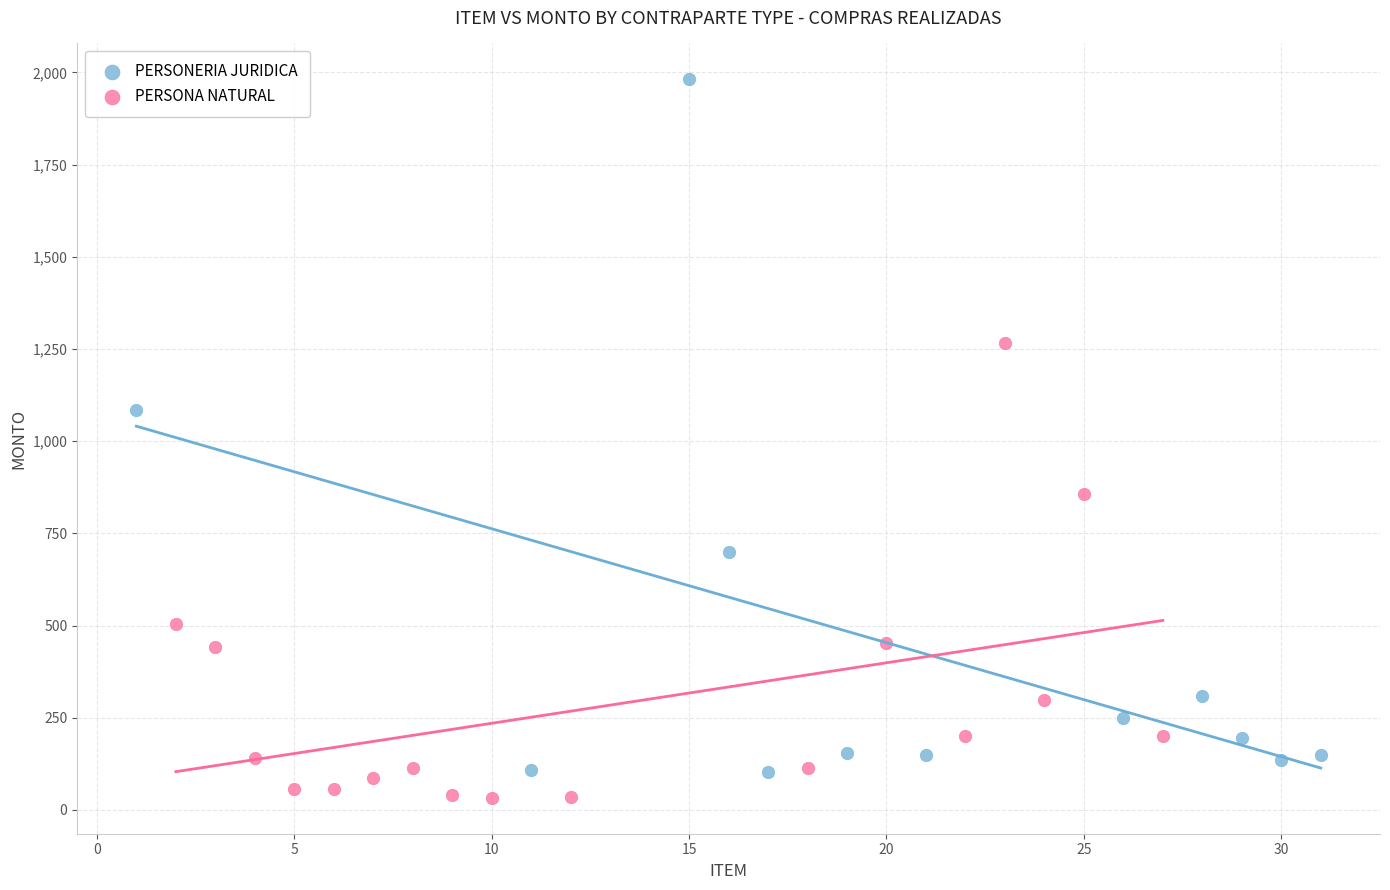

What are all the series names shown in the legend?

PERSONERIA JURIDICA, PERSONA NATURAL